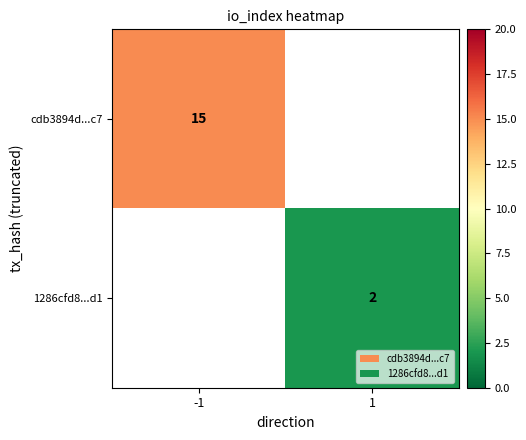

Is it true that 1286cfd8...d1 equals 3 at 1?

False